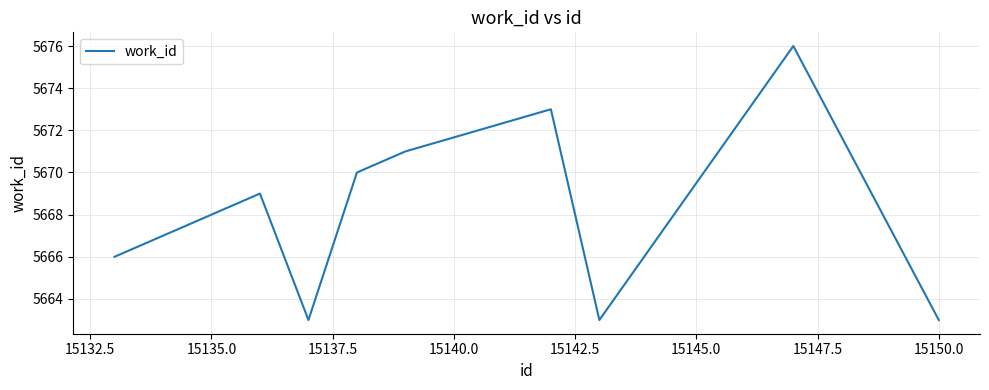

Does the chart display data point markers on the line(s)?

No